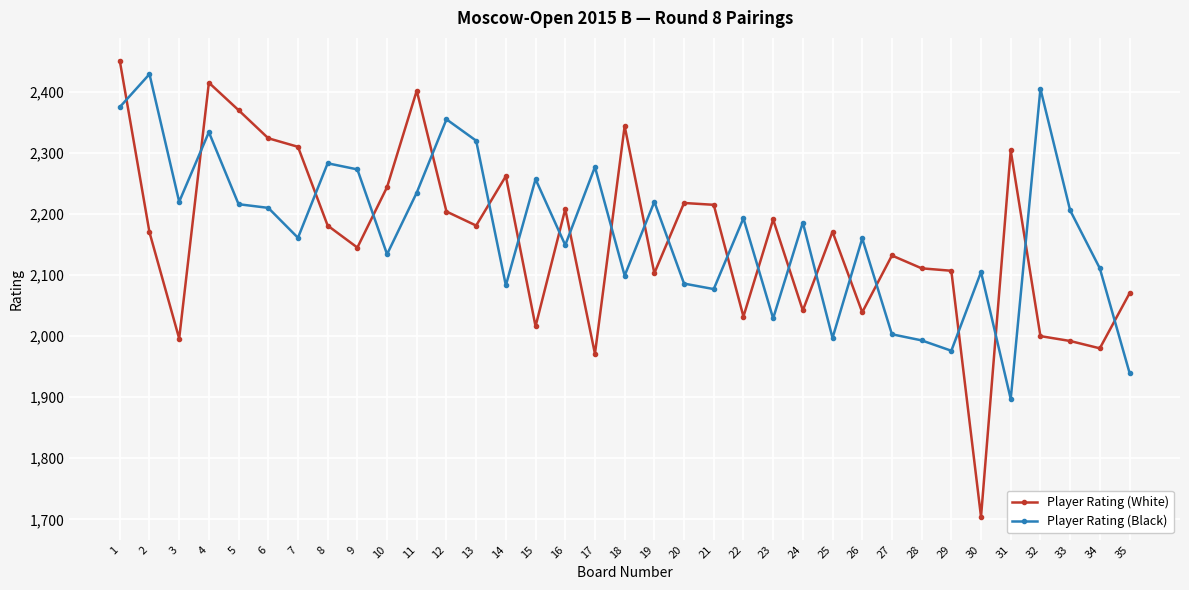

What is the difference between the highest and lowest values at 7?

149